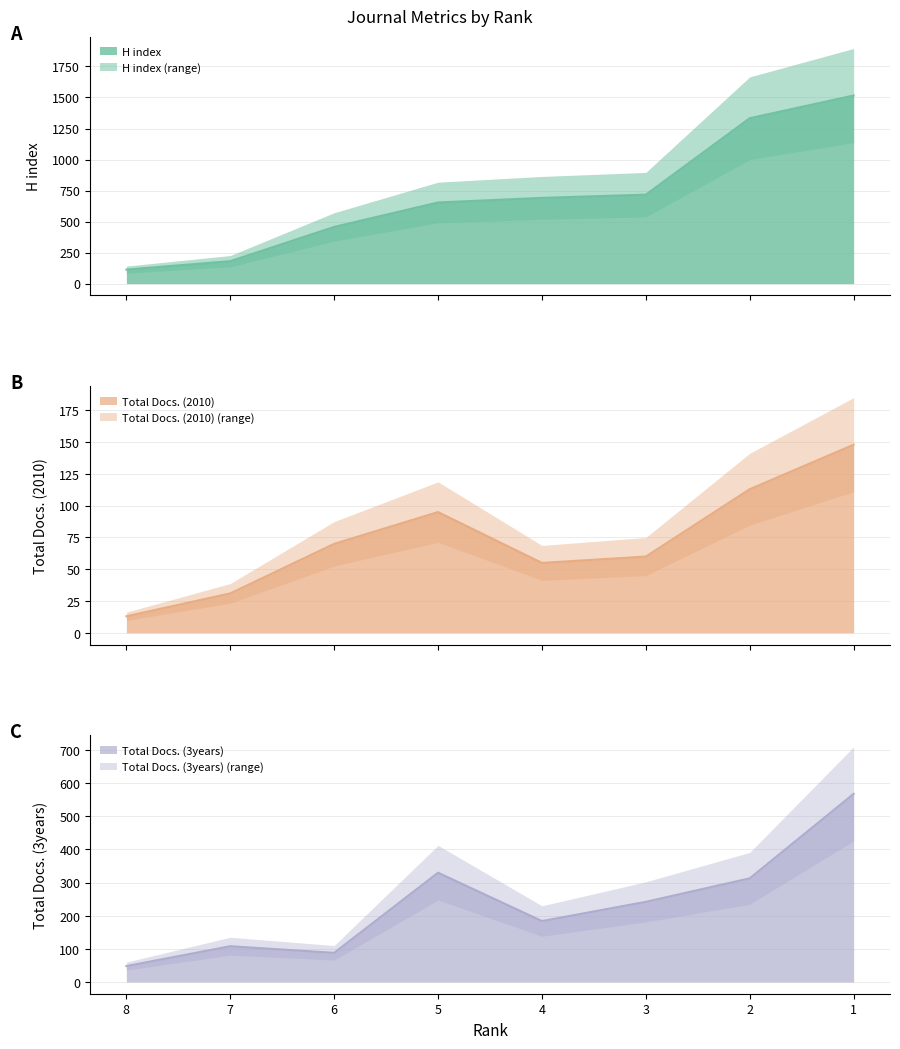

What is the difference between the maximum and minimum values in the Total Docs. (3years) series?

520